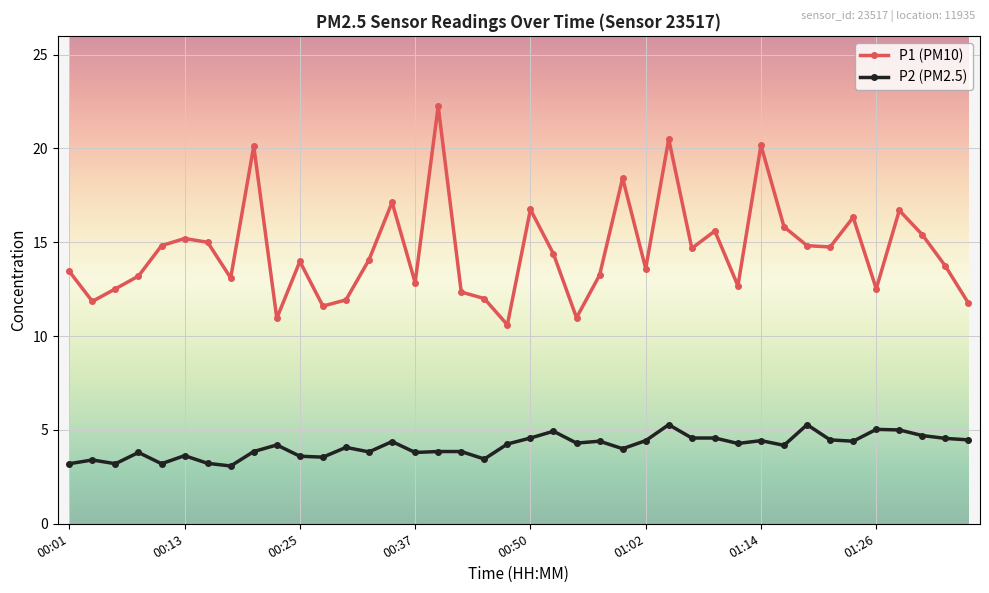

How many distinct data groups are displayed?

2